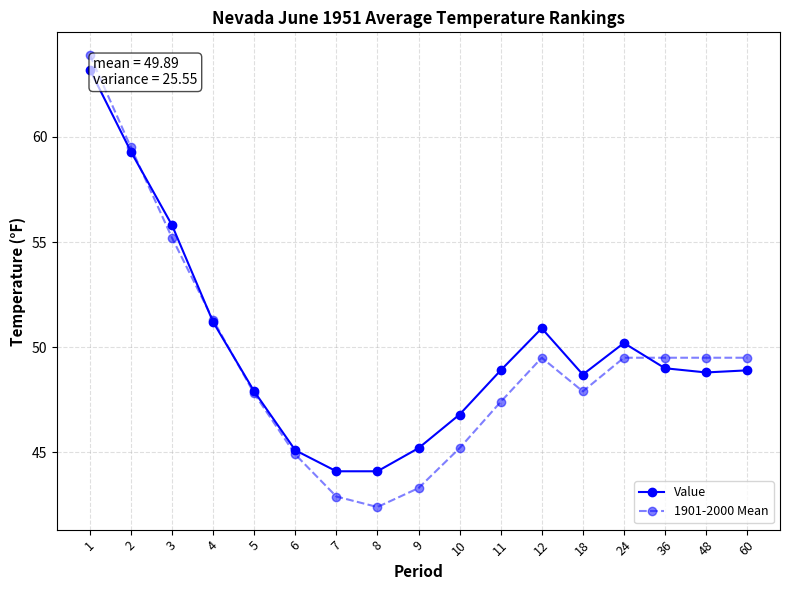

The value of Value at 8 is 71.7. True or false?

False